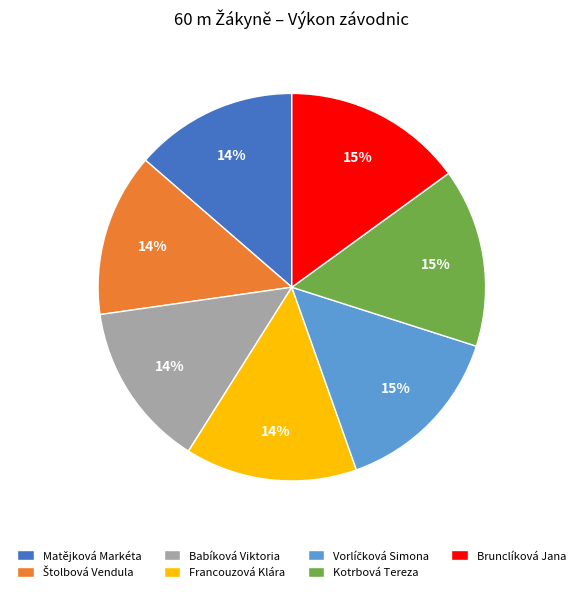

To the nearest percent, what is the difference between the largest and smallest slice percentages?

1%